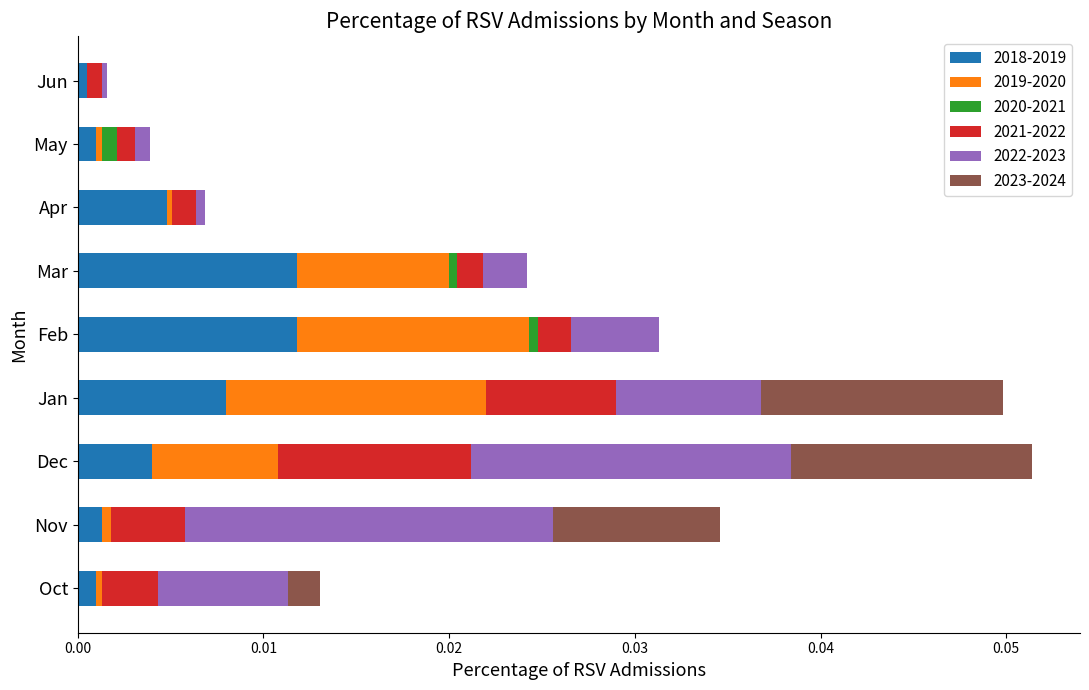

Count the number of data series in this chart.

6